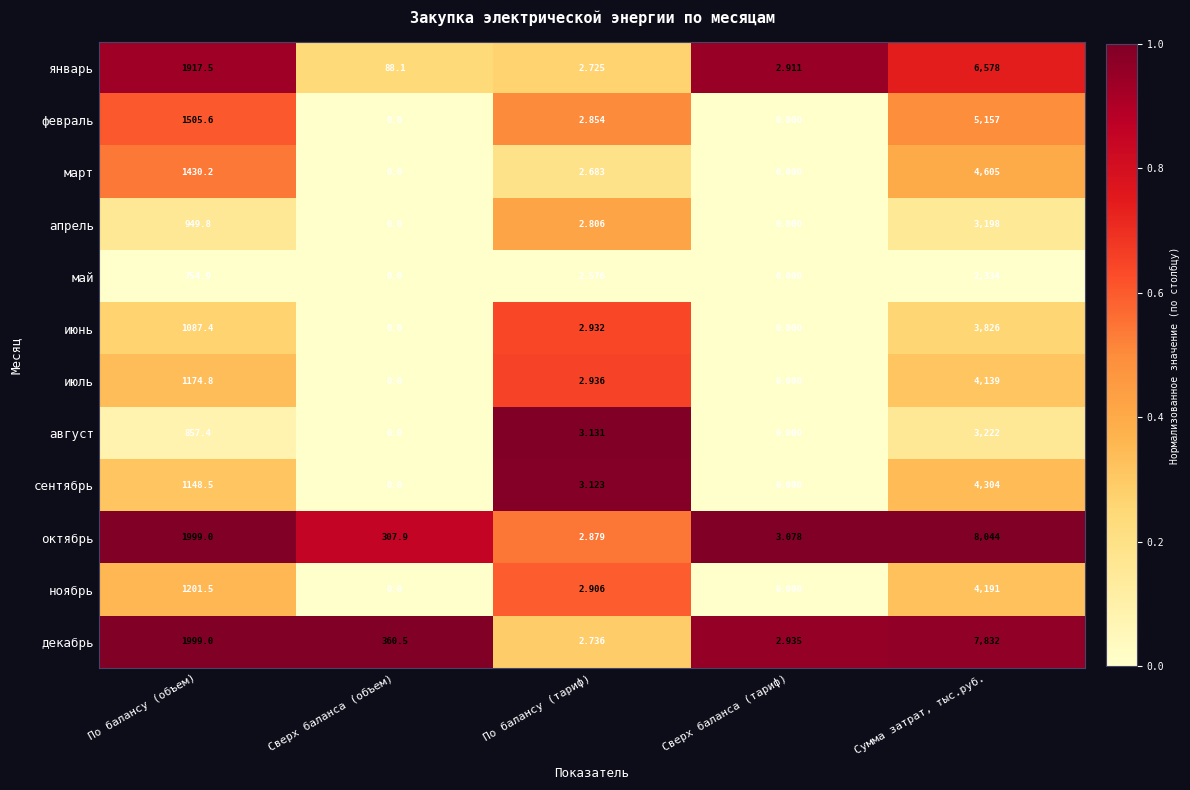

Which label corresponds to the largest value in the chart?

Сумма затрат, тыс.руб.